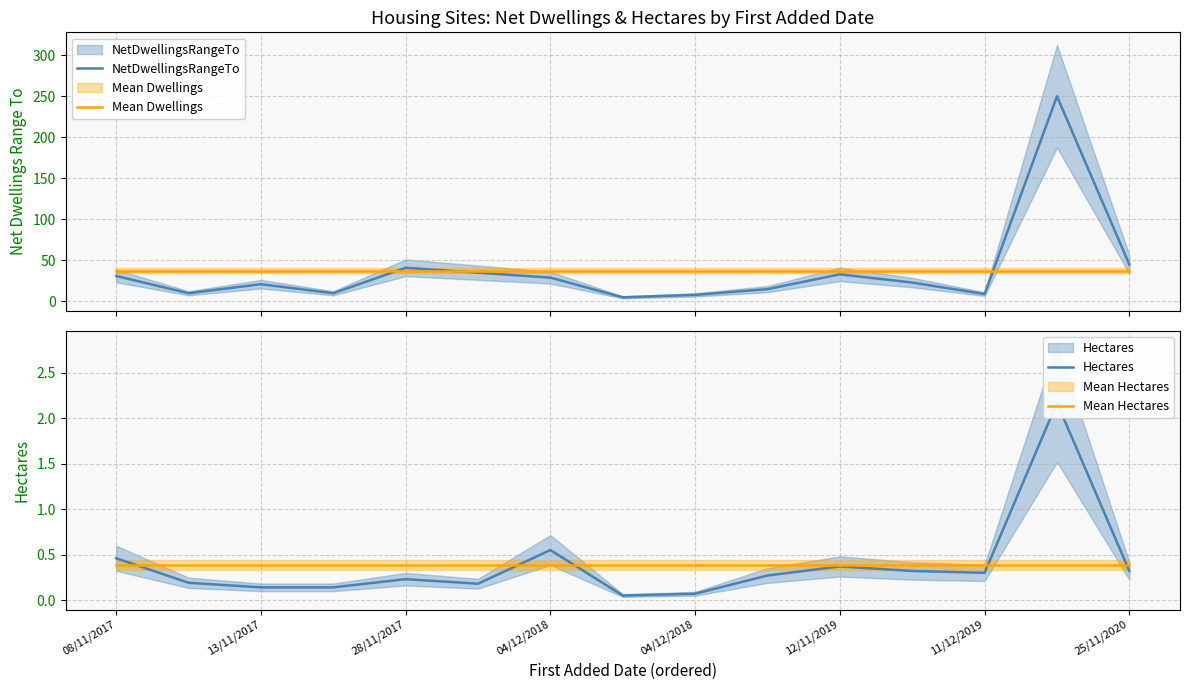

What is the average value of the Hectares series?

0.4